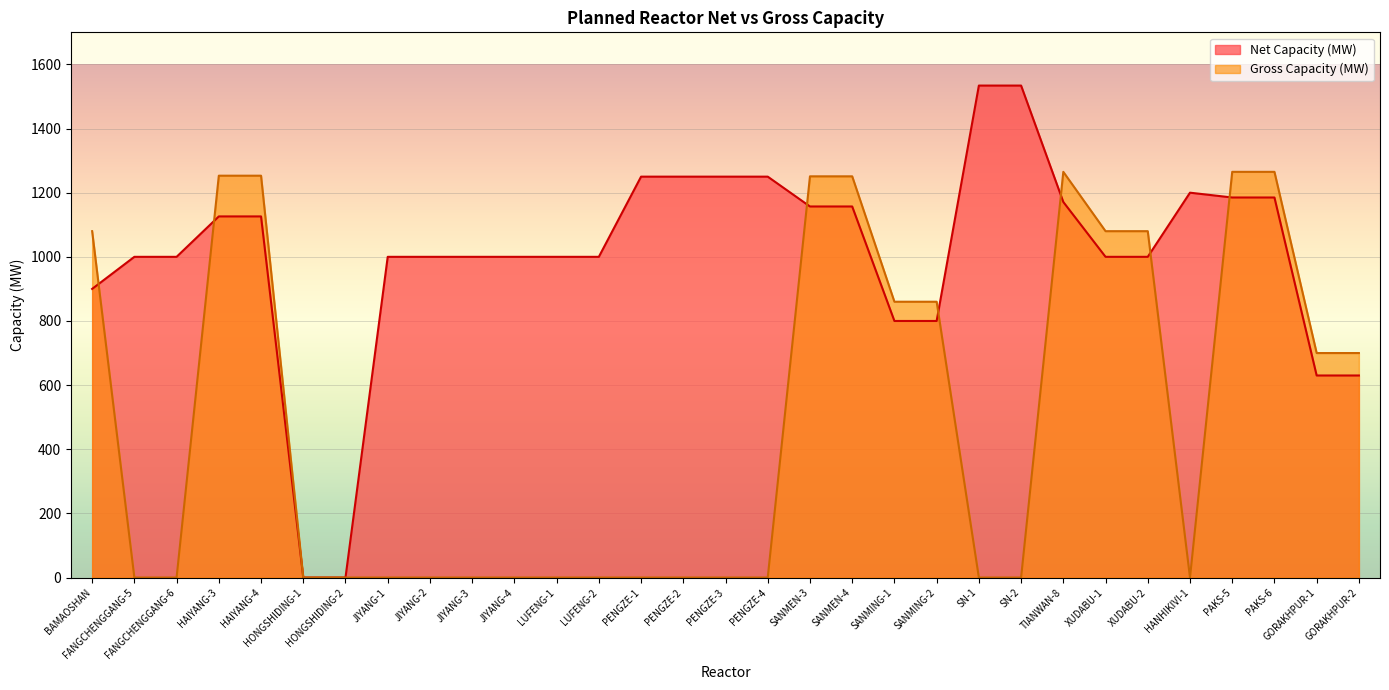

Which series has the largest total across all categories?

Net Capacity (MW)